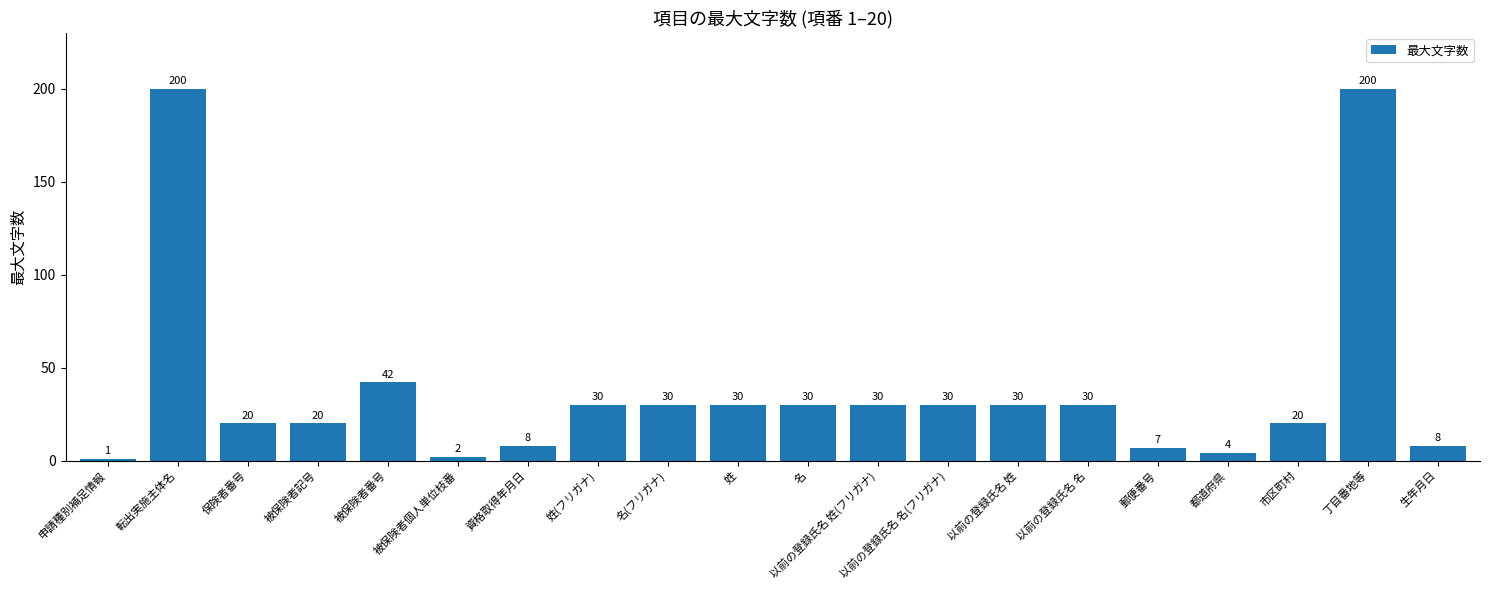

What is the change in value from 申請種別補足情報 to 都道府県?

+3